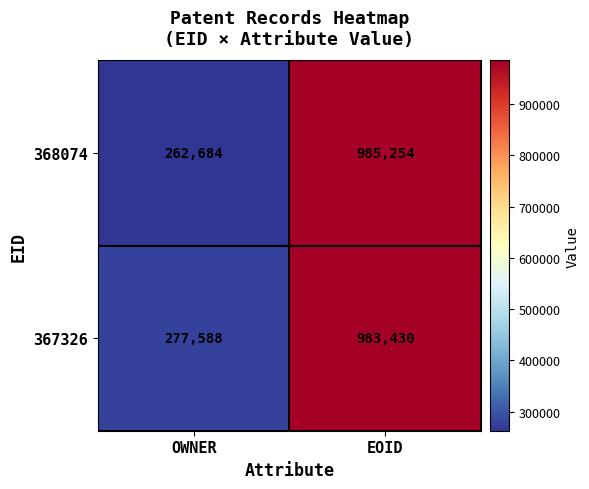

Between OWNER and EOID, which series saw the biggest shift?

368074